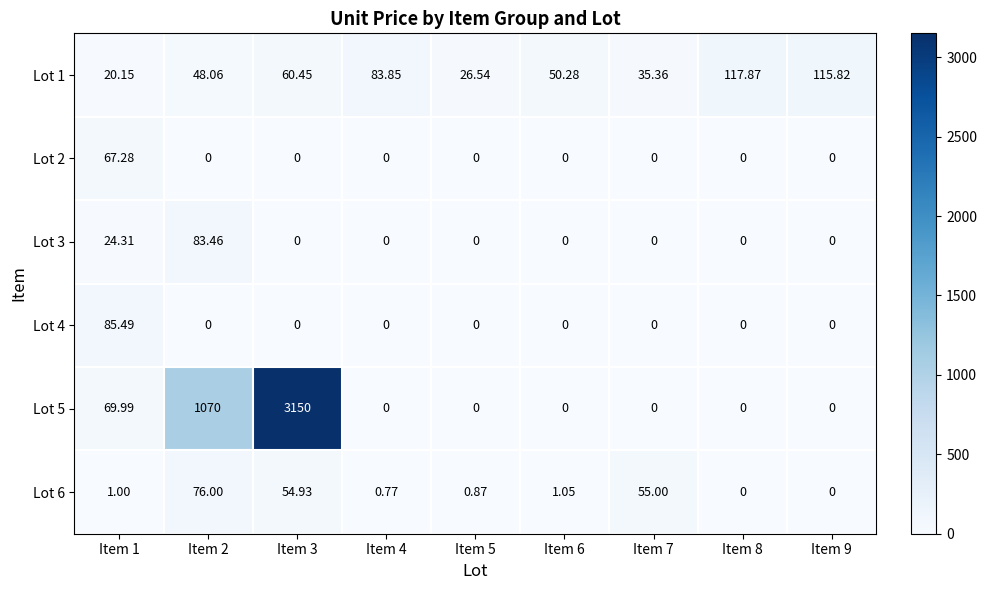

At Item 1, list the series in order from largest to smallest.

Lot 4, Lot 5, Lot 2, Lot 3, Lot 1, Lot 6